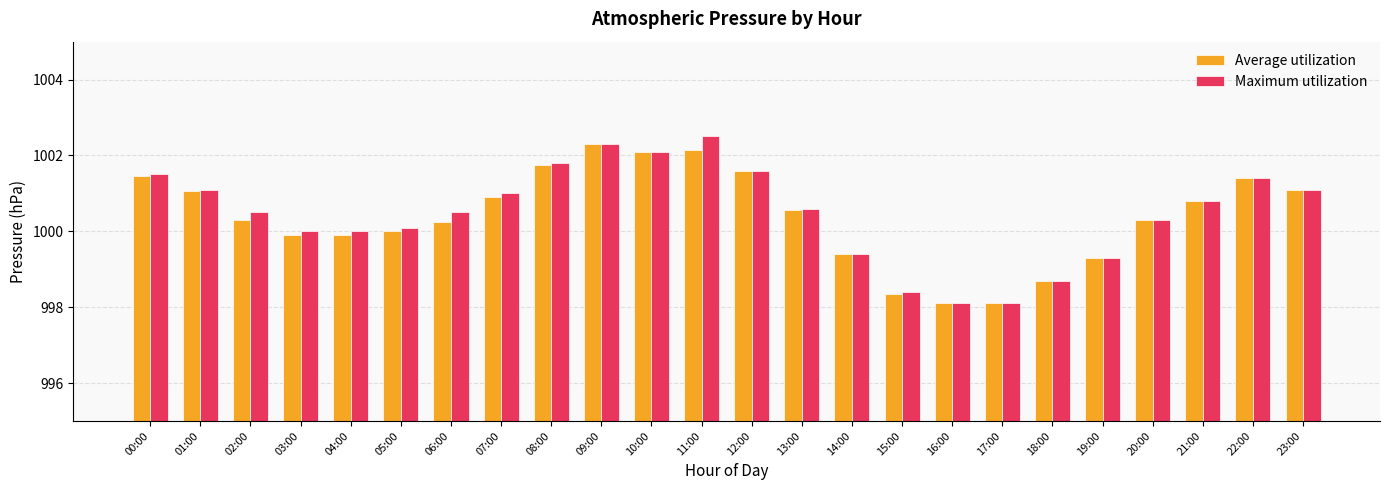

What is the sum of the Maximum utilization values at 06:00 and 16:00?

1998.6